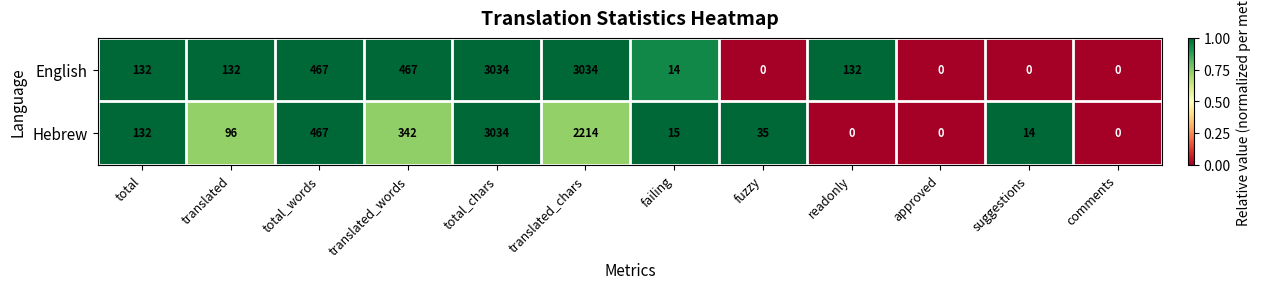

What is the average value of the English series?

618